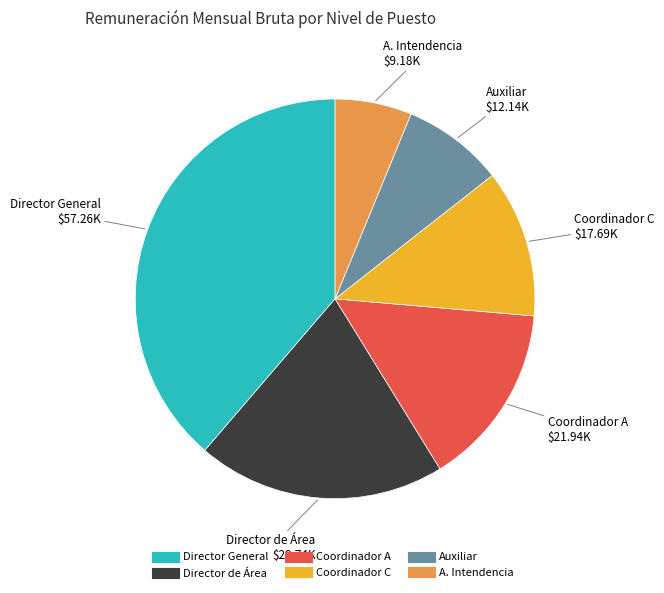

How many slices are in this pie chart?

6